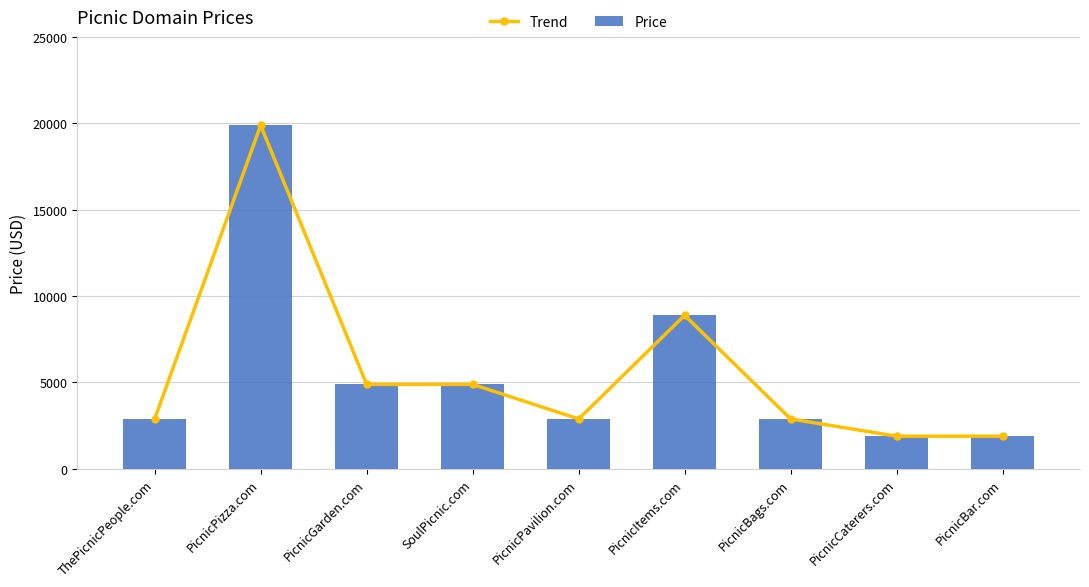

Which series has the widest spread of values?

Trend